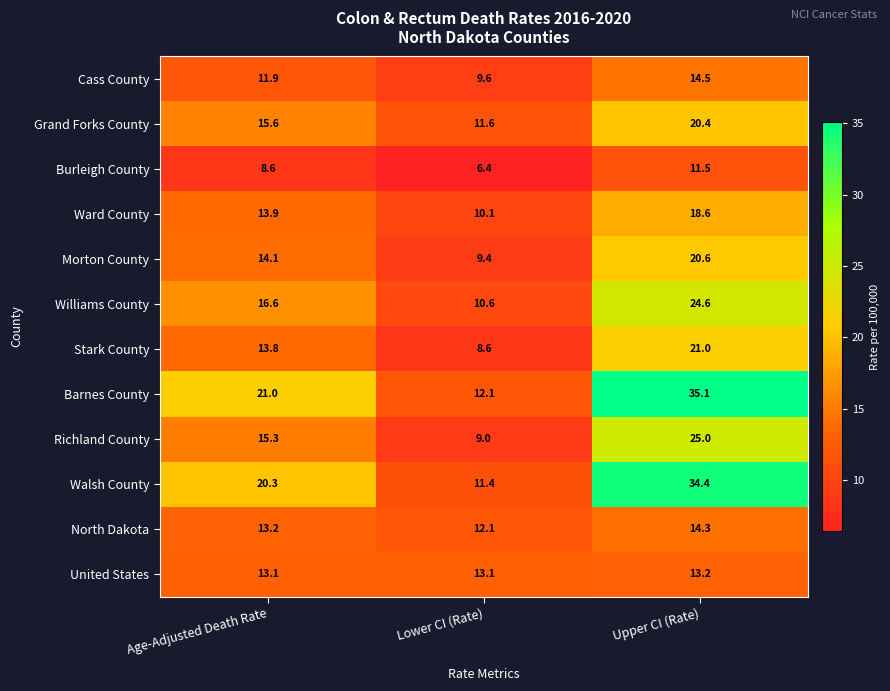

The value of North Dakota at Upper CI (Rate) is 22.1. True or false?

False